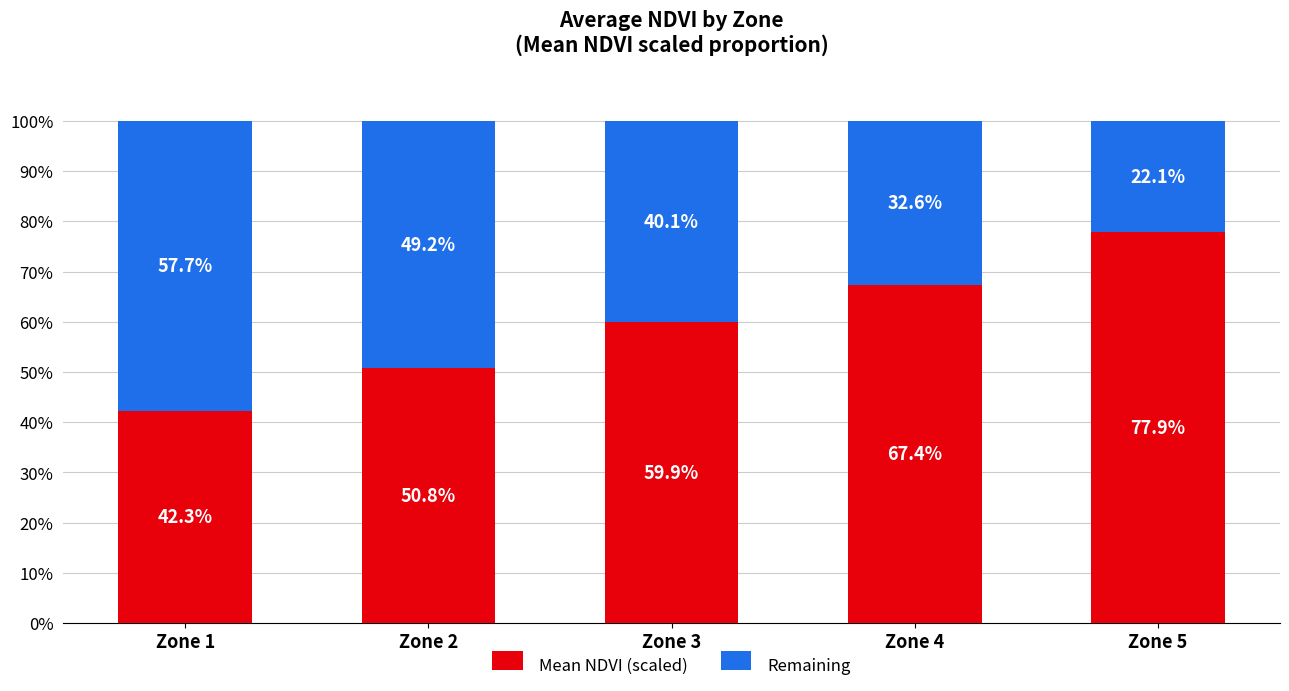

Reading right to left, transcribe the values for Mean NDVI (scaled).

Zone 5=77.9	Zone 4=67.4	Zone 3=59.9	Zone 2=50.8	Zone 1=42.3